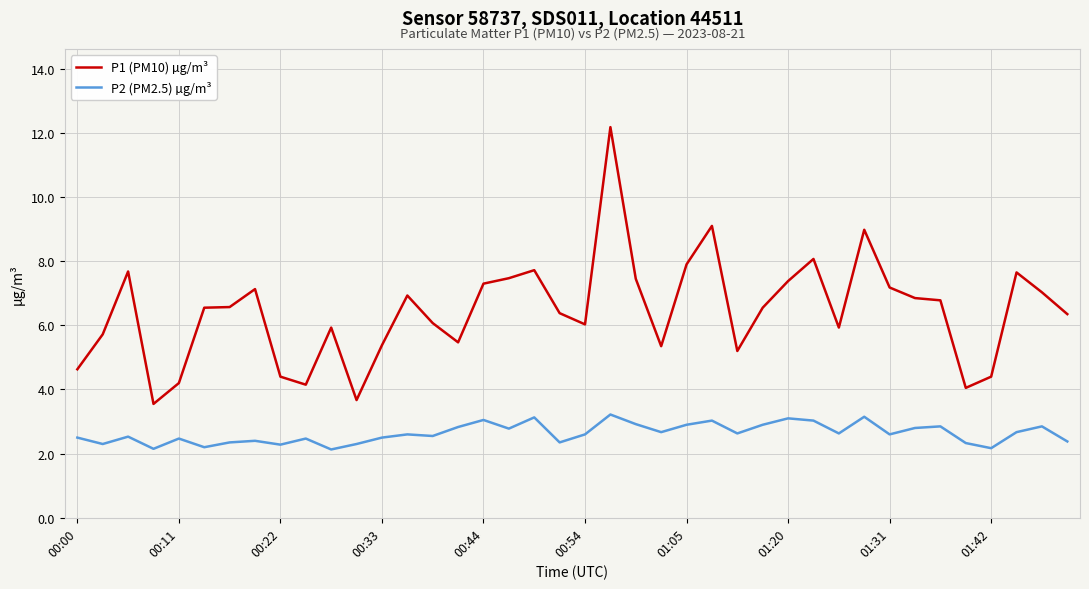

Which series has the largest range (max minus min)?

P1 (PM10) µg/m³